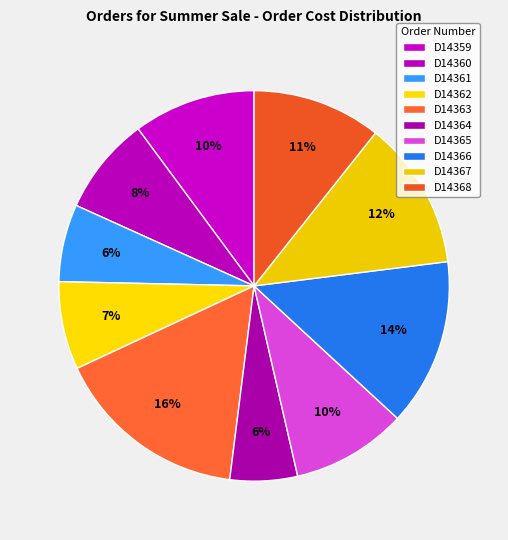

Count the number of slices in the pie.

10